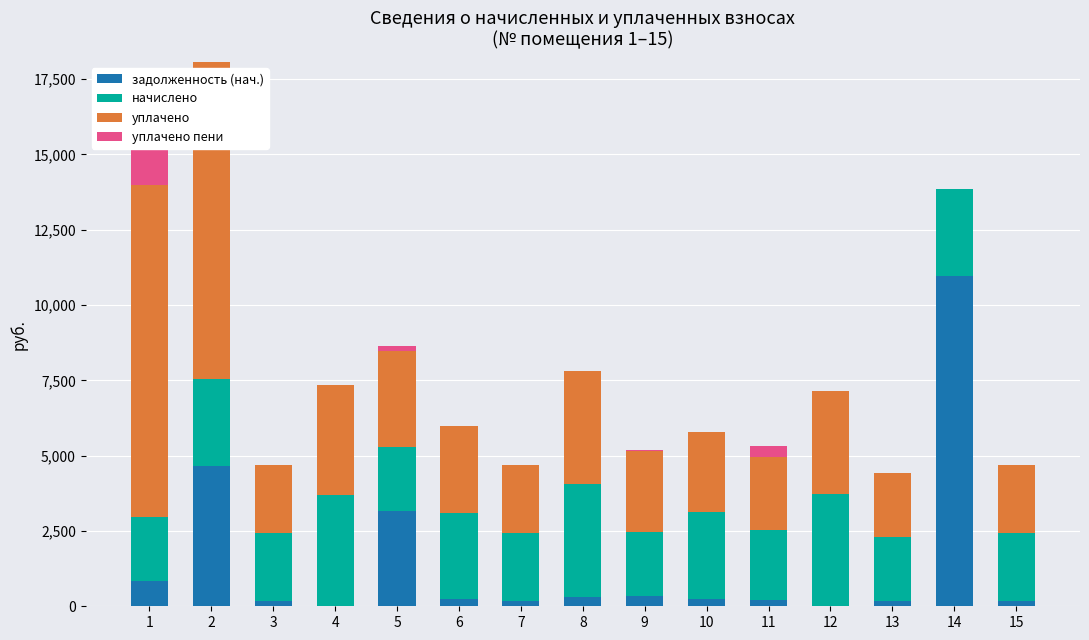

Reading left to right, extract all data points from this chart.

задолженность (нач.): 1=852.1	2=4643.2	3=186.4	4=0.0	5=3164.8	6=239.3	7=187.2	8=311.8	9=352.2	10=240.4	11=194.2	12=0.0	13=176.7	14=10958.2	15=187.8
начислено: 1=2127.1	2=2885.3	3=2246.4	4=3678.5	5=2127.1	6=2871.2	7=2246.4	8=3741.7	9=2113.1	10=2885.3	11=2330.6	12=3734.6	13=2120.0	14=2878.2	15=2253.5
уплачено: 1=10990.1	2=10540.0	3=2246.4	4=3678.5	5=3190.7	6=2871.2	7=2246.4	8=3741.7	9=2682.0	10=2644.8	11=2414.4	12=3423.4	13=2120.0	14=0.0	15=2253.5
уплачено пени: 1=1771.0	2=0.0	3=0.0	4=0.0	5=157.0	6=0.0	7=0.0	8=0.0	9=26.1	10=0.0	11=390.5	12=0.0	13=0.0	14=0.0	15=0.0